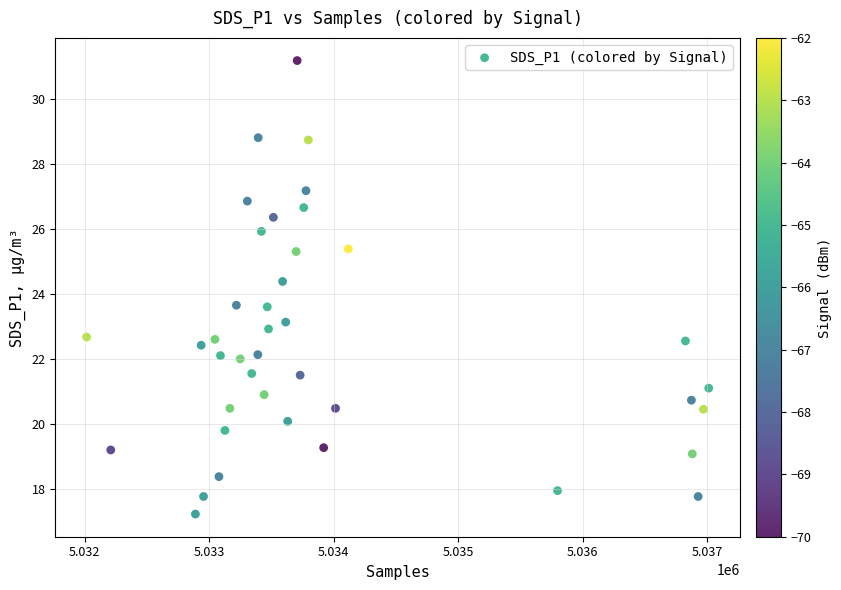

What is the range of X values (max minus min)?

4996.0